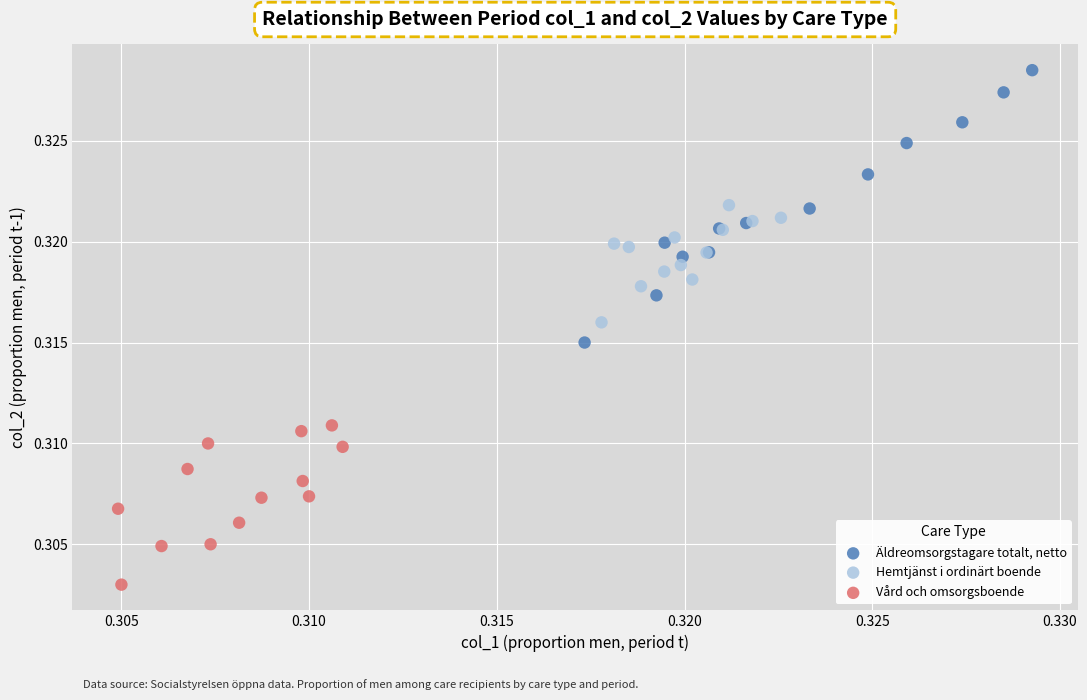

Which series reaches the minimum Y coordinate?

Vård och omsorgsboende